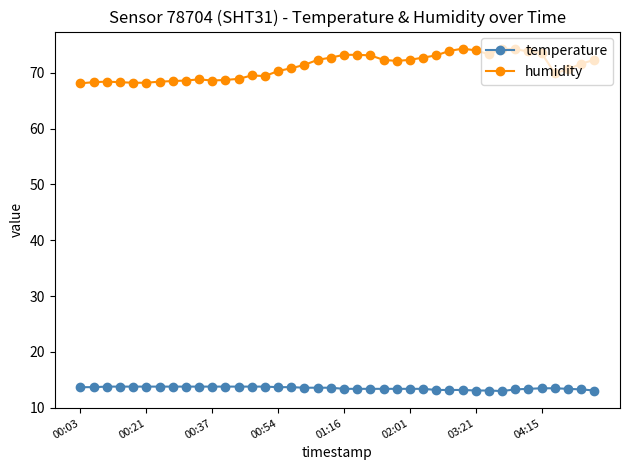

True or false: humidity has more than 1 interior local peaks.

True